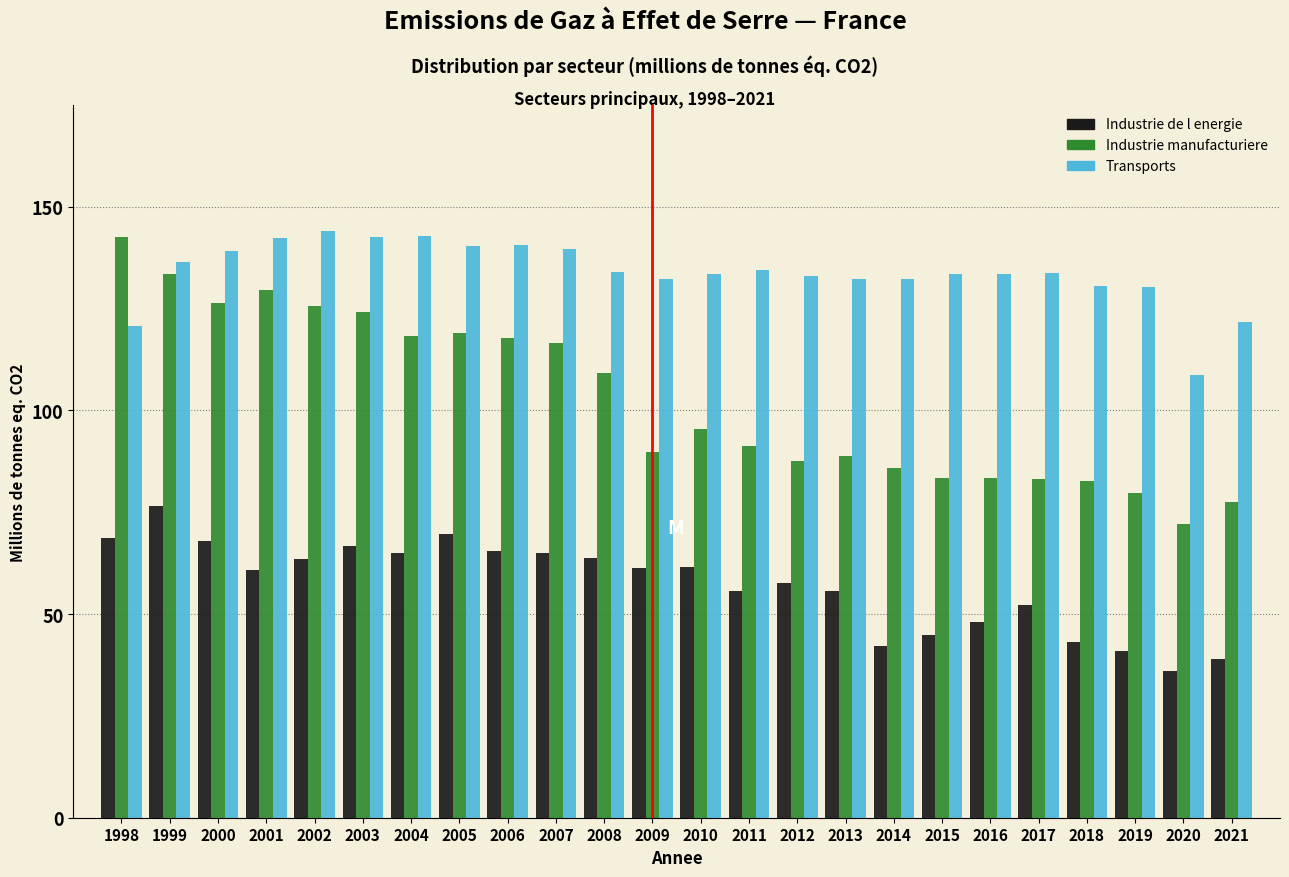

Which series has the widest spread of values?

Industrie manufacturiere